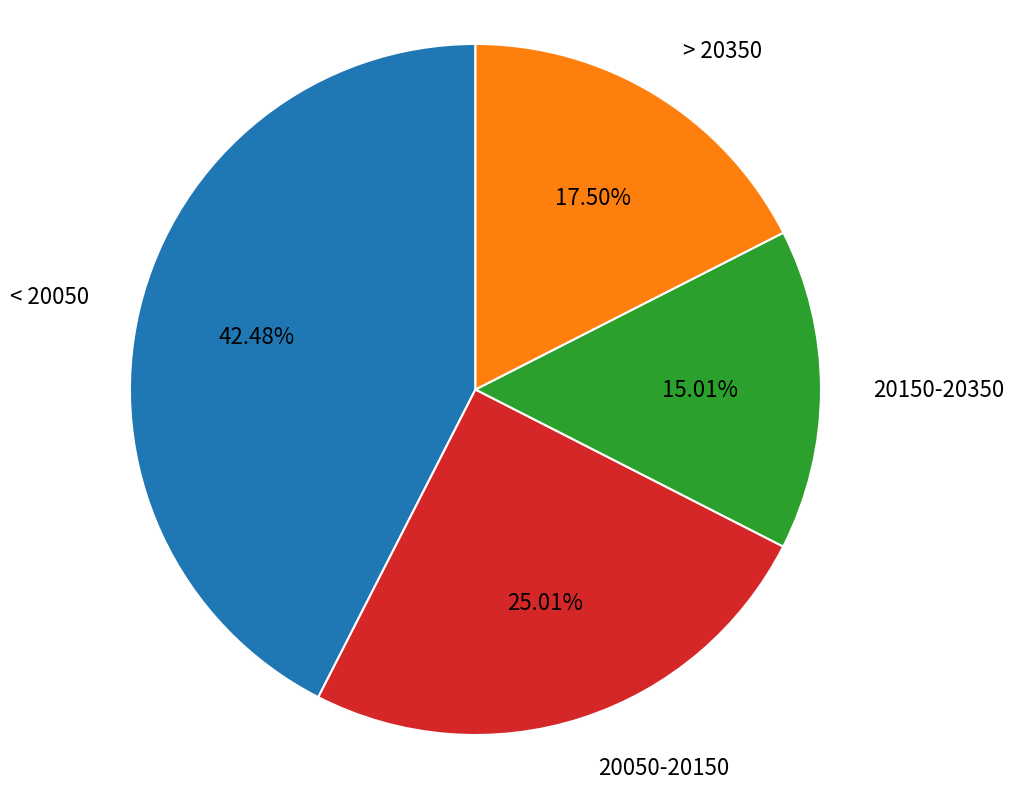

Does any single category account for the majority?

No